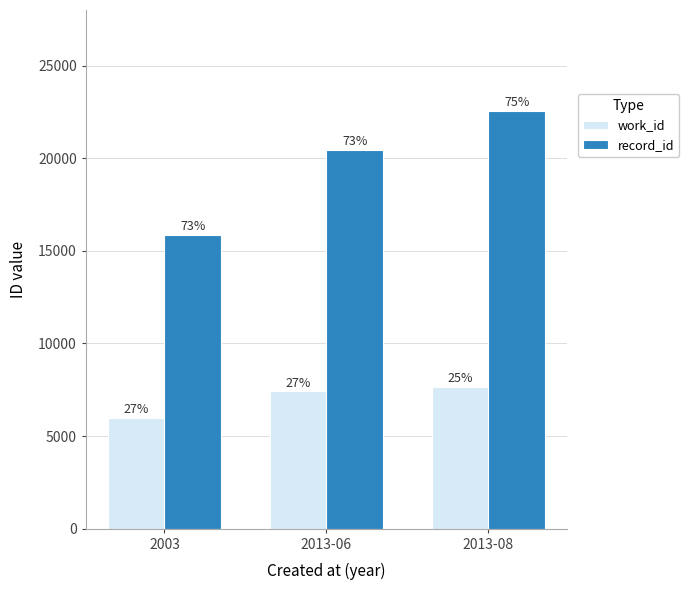

What is the sum of the work_id values at 2013-06 and 2013-08?

15055